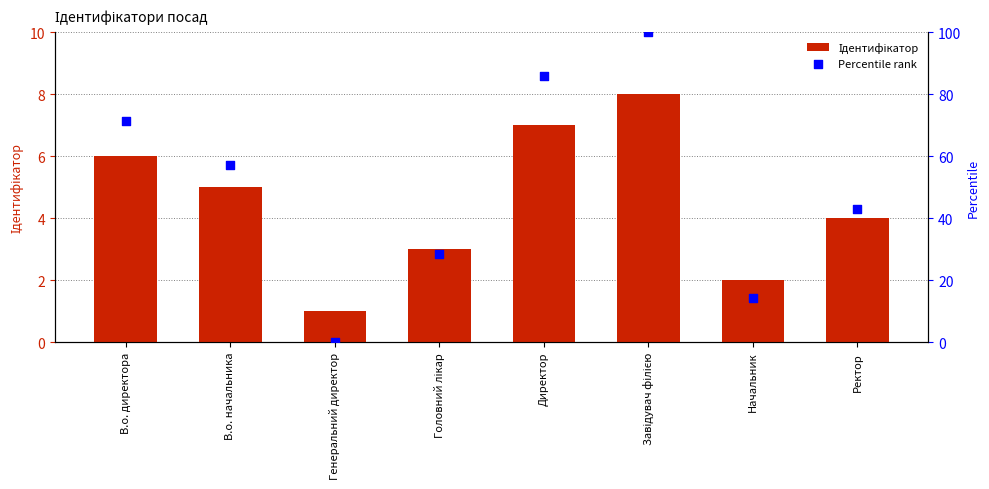

Which series contains the lowest Y value?

Percentile rank